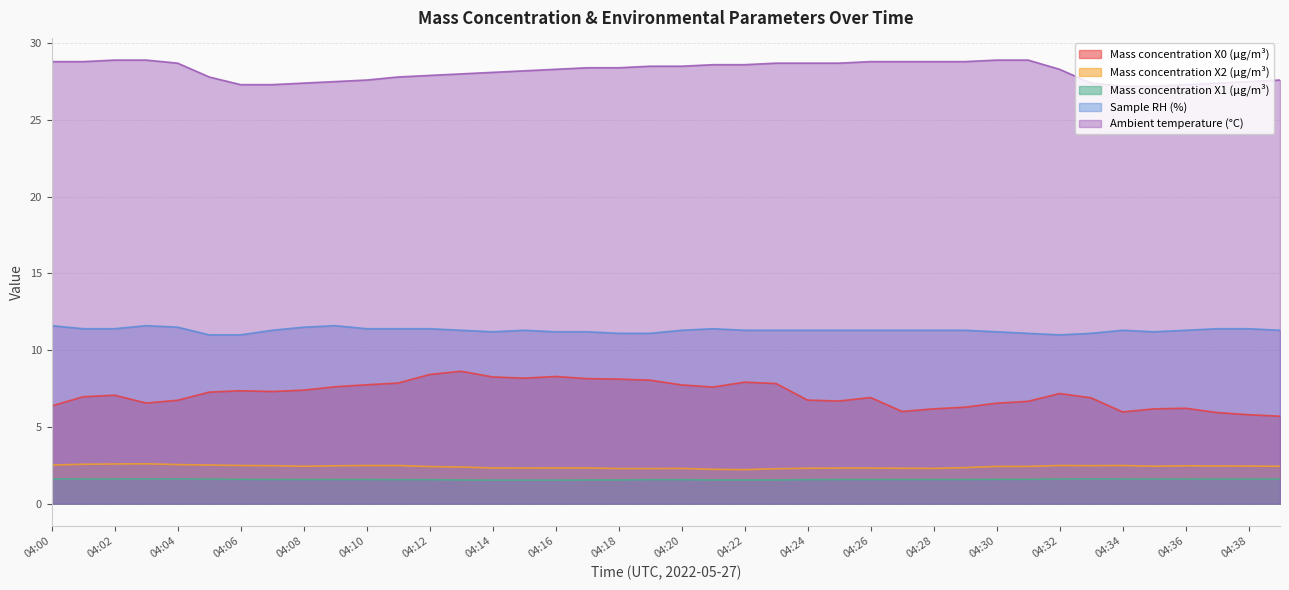

How many data points in Mass concentration X0 (μg/m³) are above 7?

21